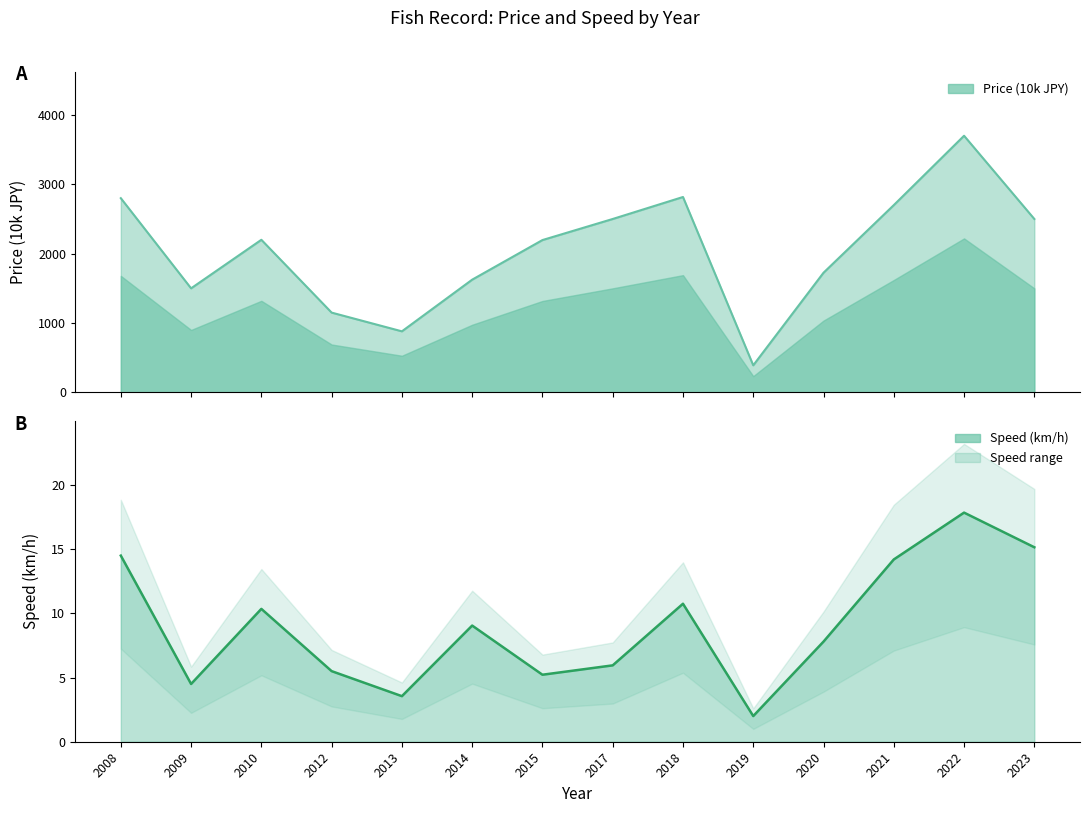

How many lines are shown in the chart?

2